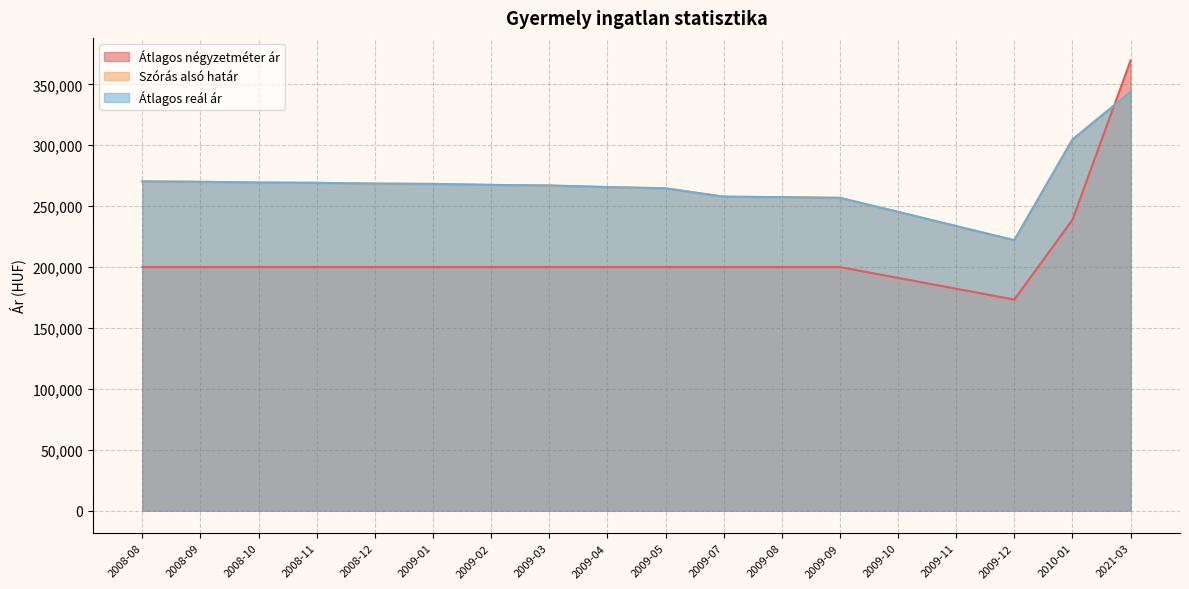

Where does the Átlagos négyzetméter ár series first go above 200000?

2010-01